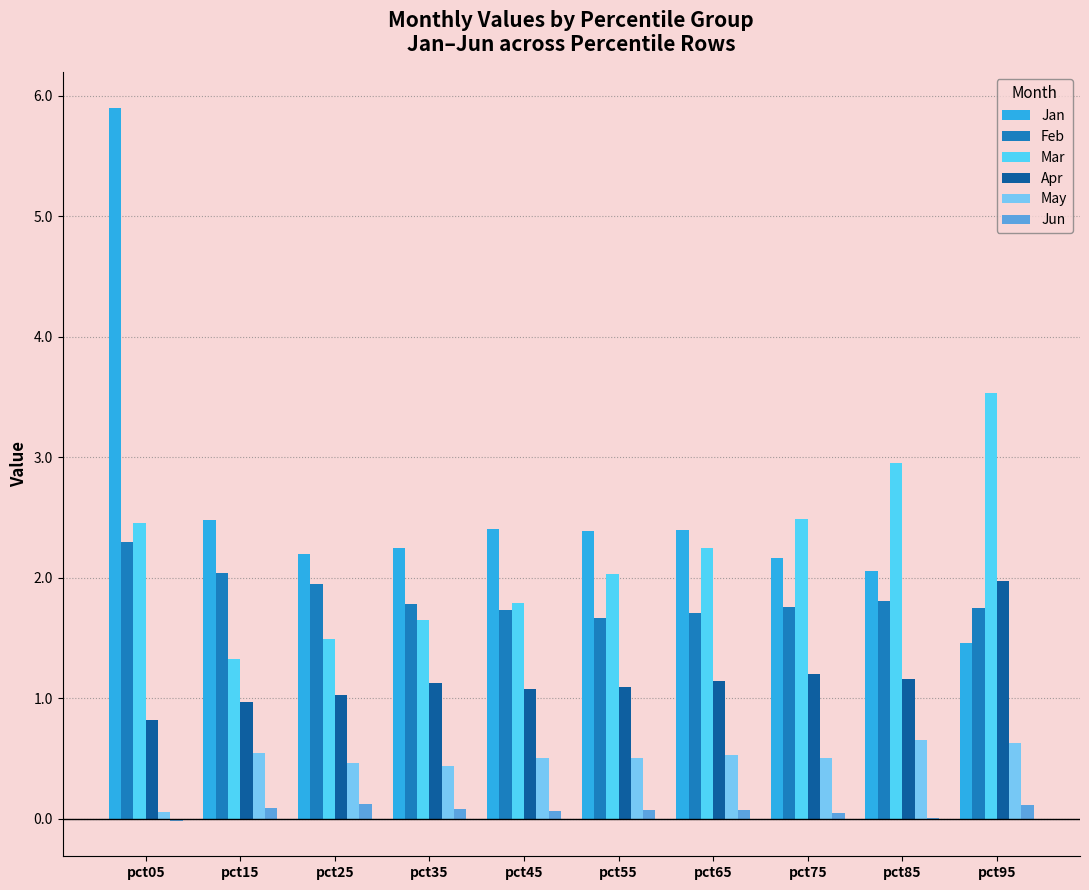

Which series has the largest range (max minus min)?

Jan